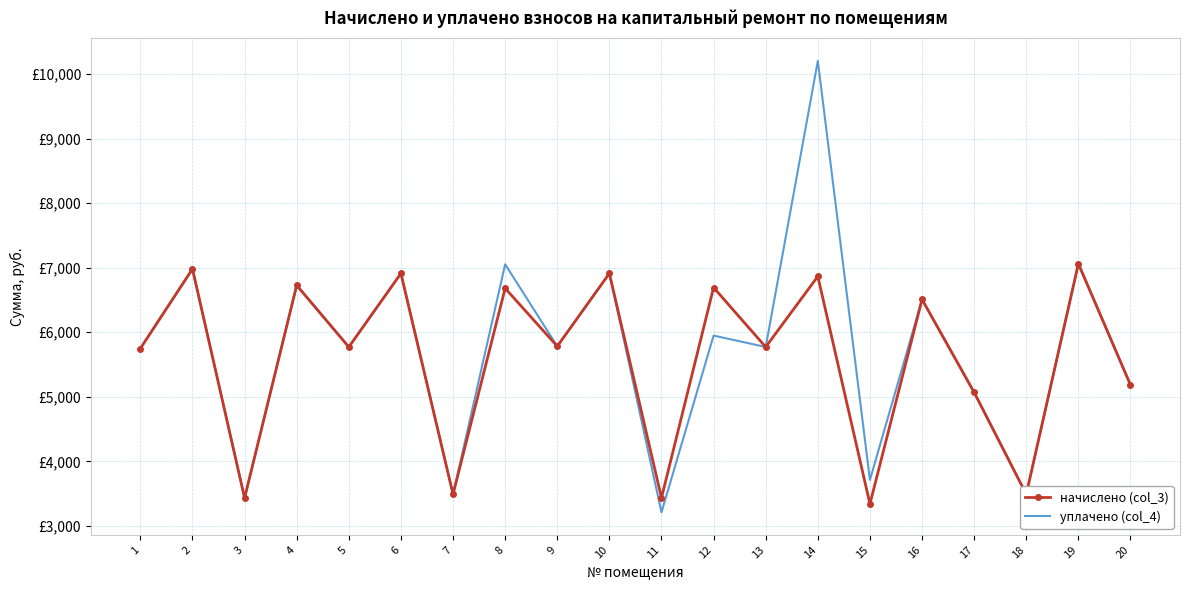

True or false: начислено (col_3) has a value of 6912.0 at 6.

True